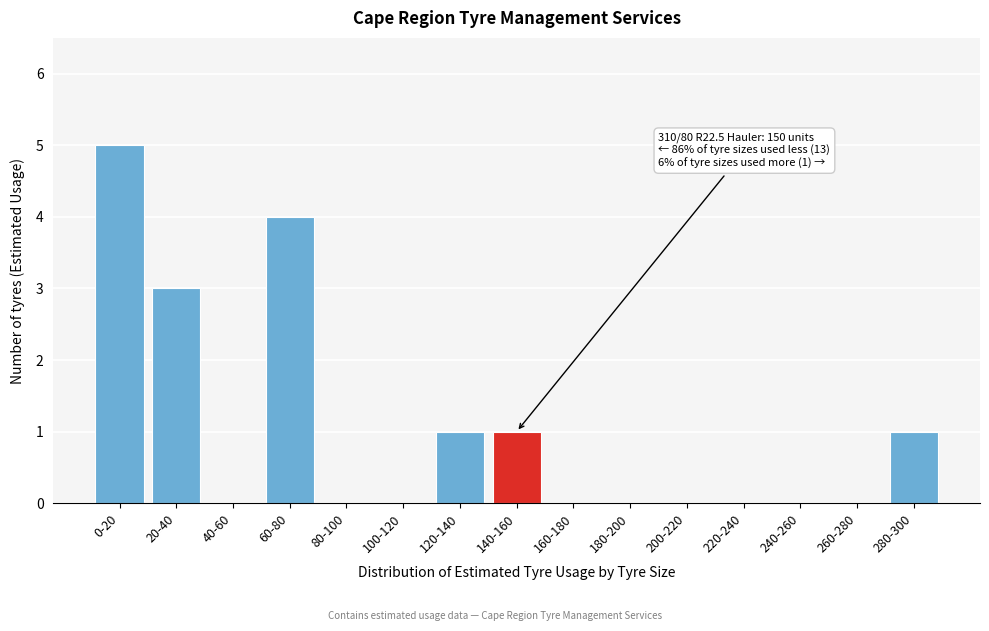

Reading left to right, what are all the values shown in this chart?

0-20=5	20-40=3	40-60=0	60-80=4	80-100=0	100-120=0	120-140=1	140-160=1	160-180=0	180-200=0	200-220=0	220-240=0	240-260=0	260-280=0	280-300=1